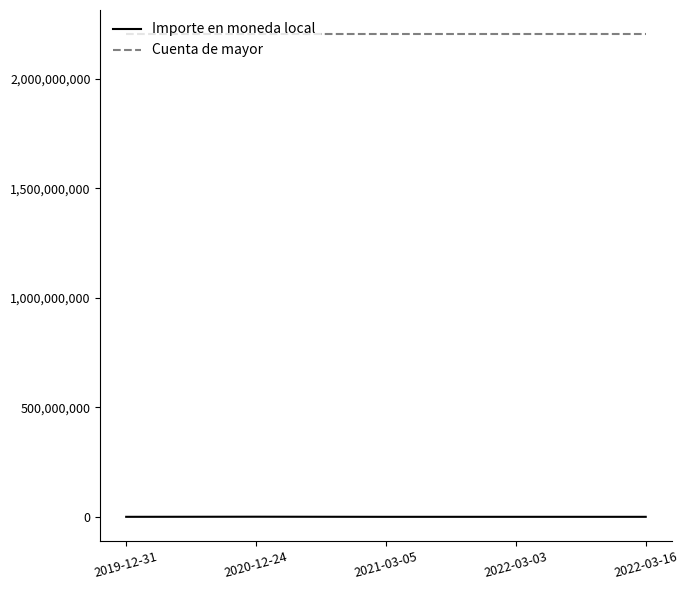

Which series has the largest total across all categories?

Cuenta de mayor